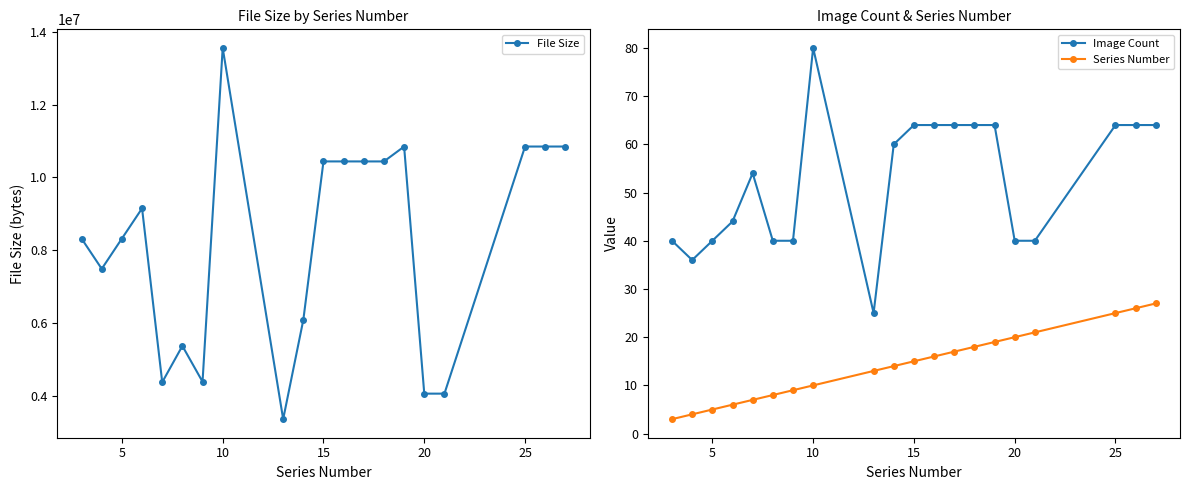

The value of Image Count at 25 is 64. True or false?

True